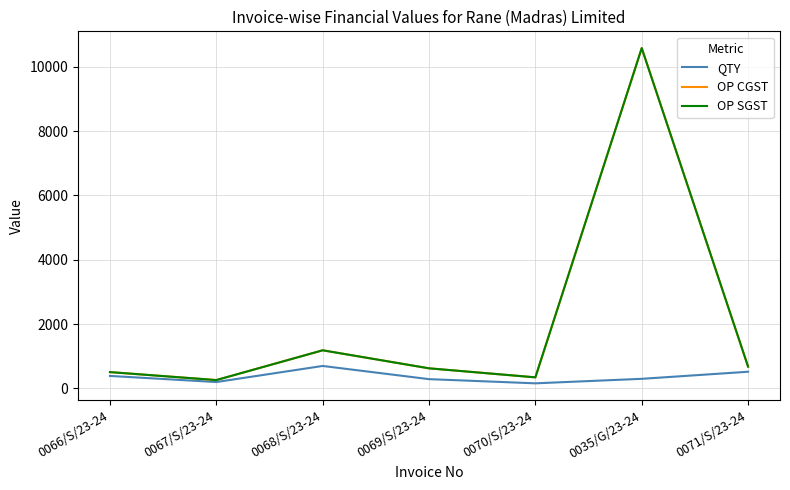

At which label does OP SGST first exceed 626?

0068/S/23-24